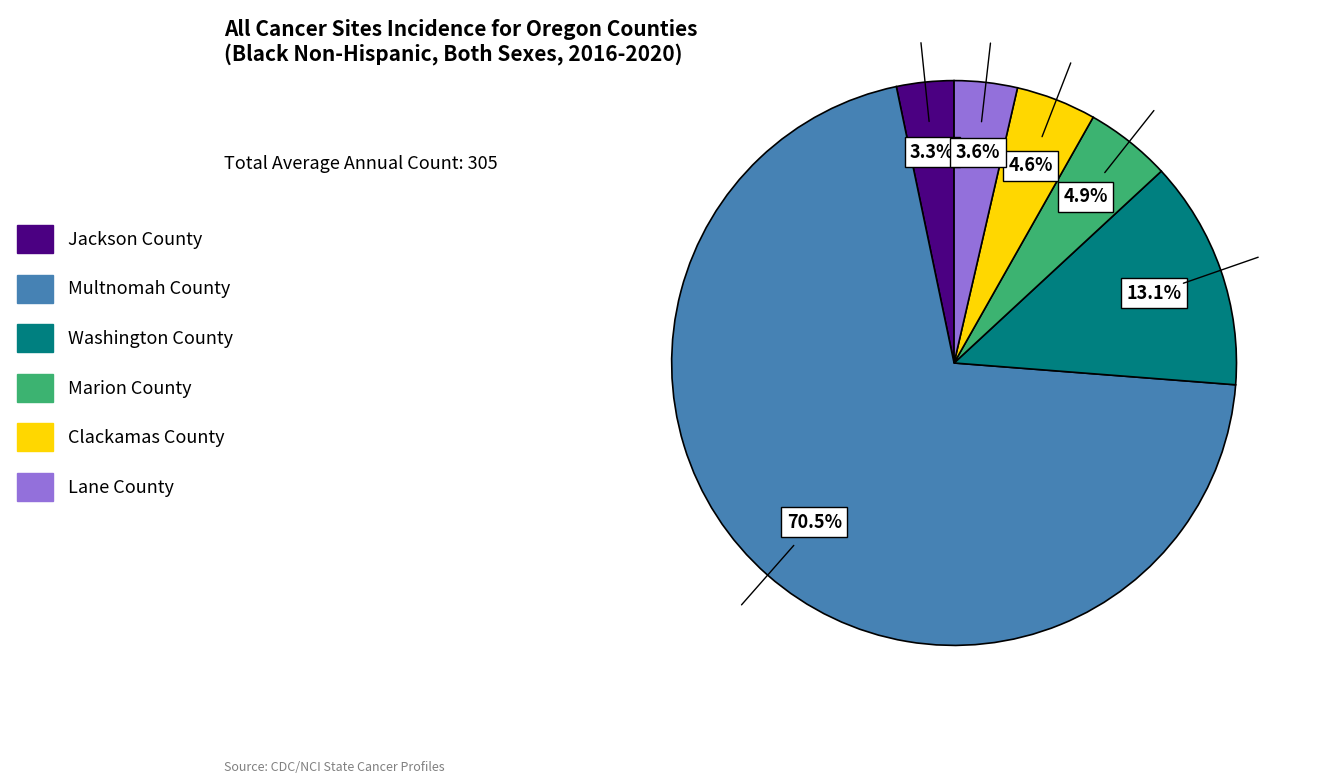

Between Clackamas County and Multnomah County, which is larger?

Multnomah County